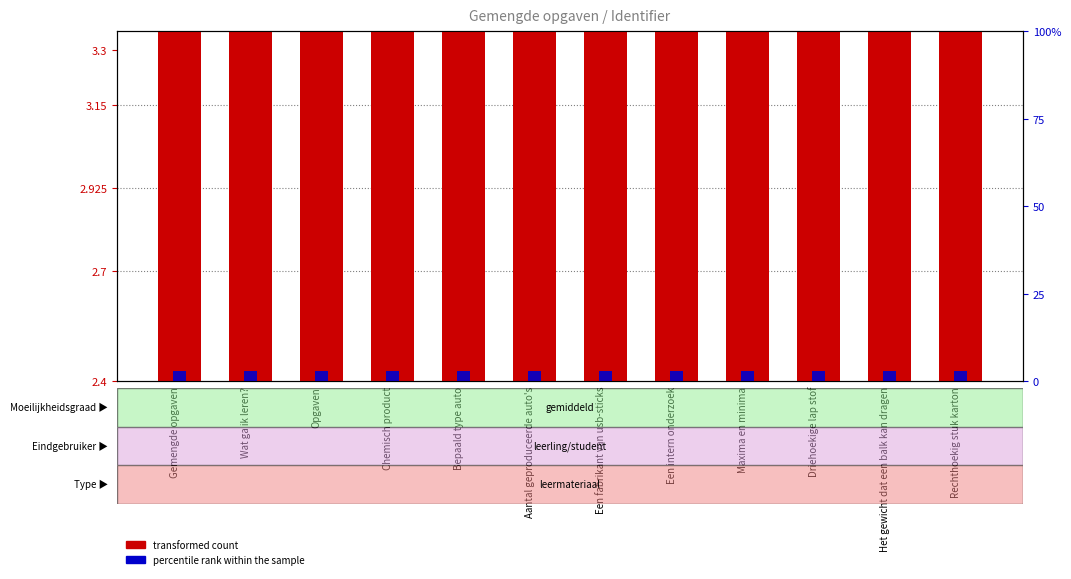

What is the smallest value displayed?

2.4